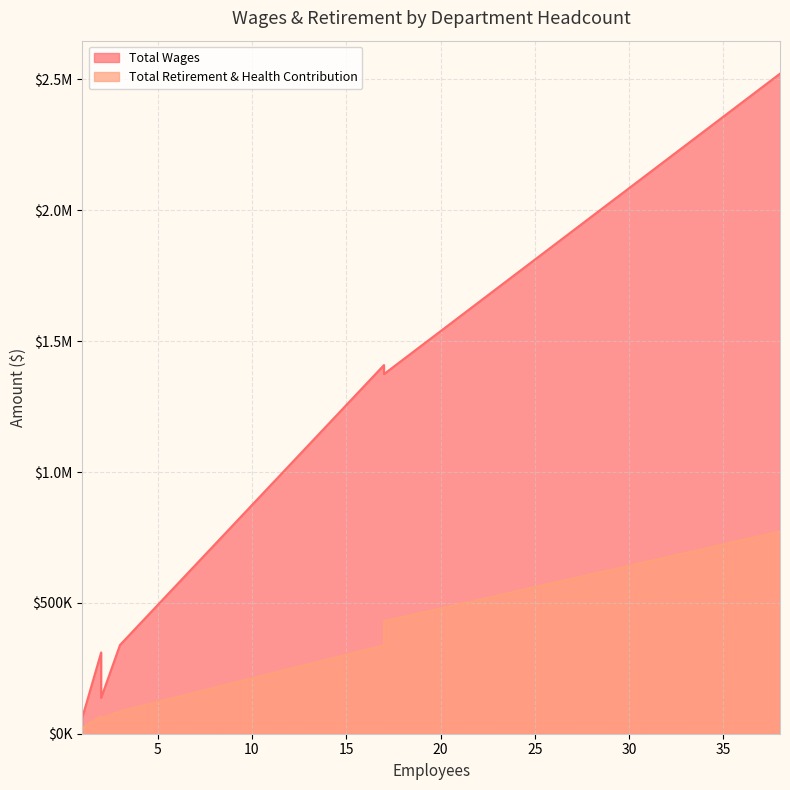

Is it true that Total Wages equals 3567638 at 38?

False